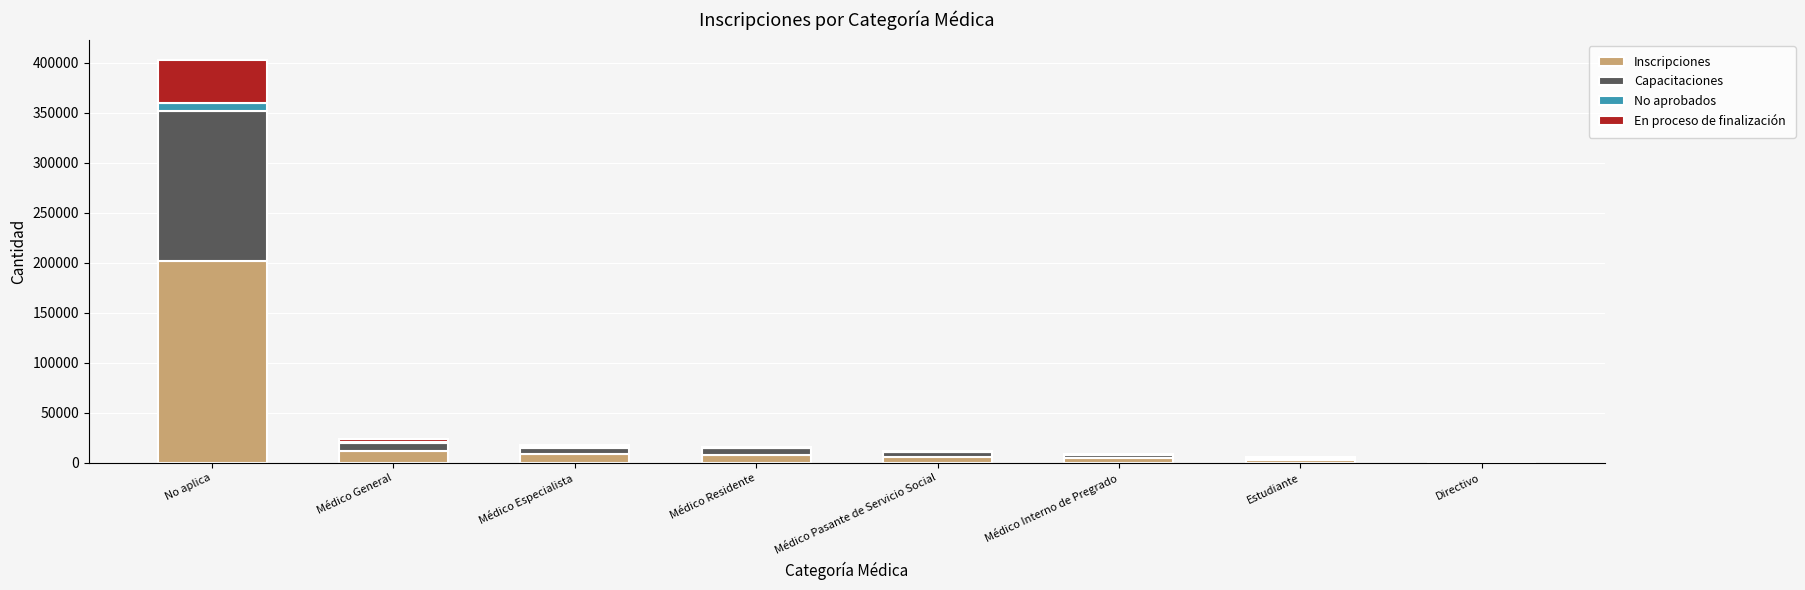

The Inscripciones series shows 335142 at No aplica. True or false?

False